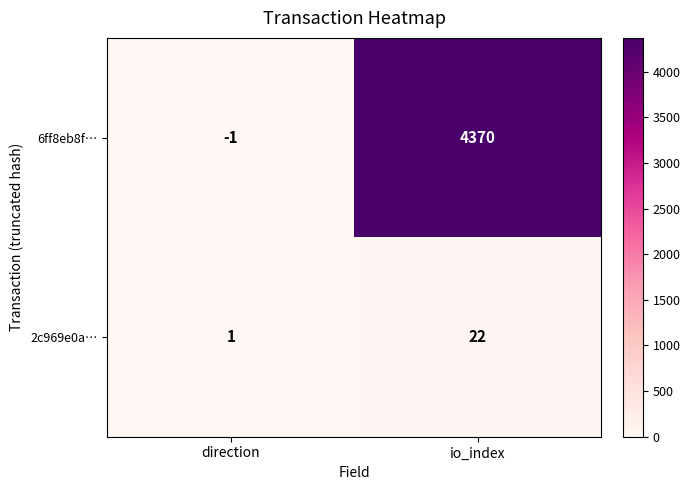

Reading left to right, extract all data points from this chart.

6ff8eb8f…: -1	4370
2c969e0a…: 1	22